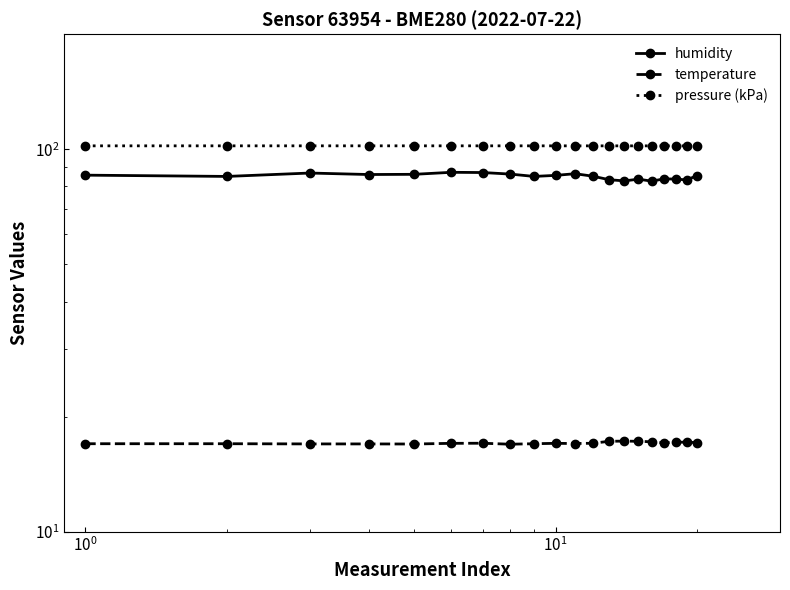

Is the value of humidity at $\mathdefault{10^{-2}}$ greater than the value of temperature at 9?

Yes